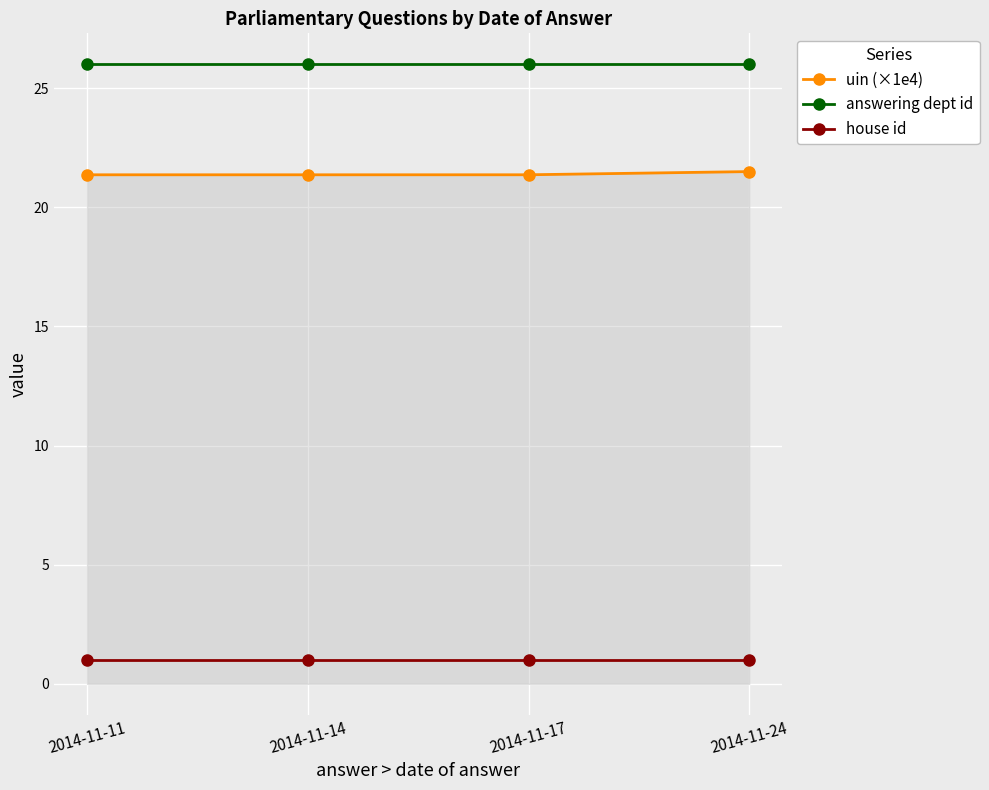

Does the chart have visible grid lines?

Yes